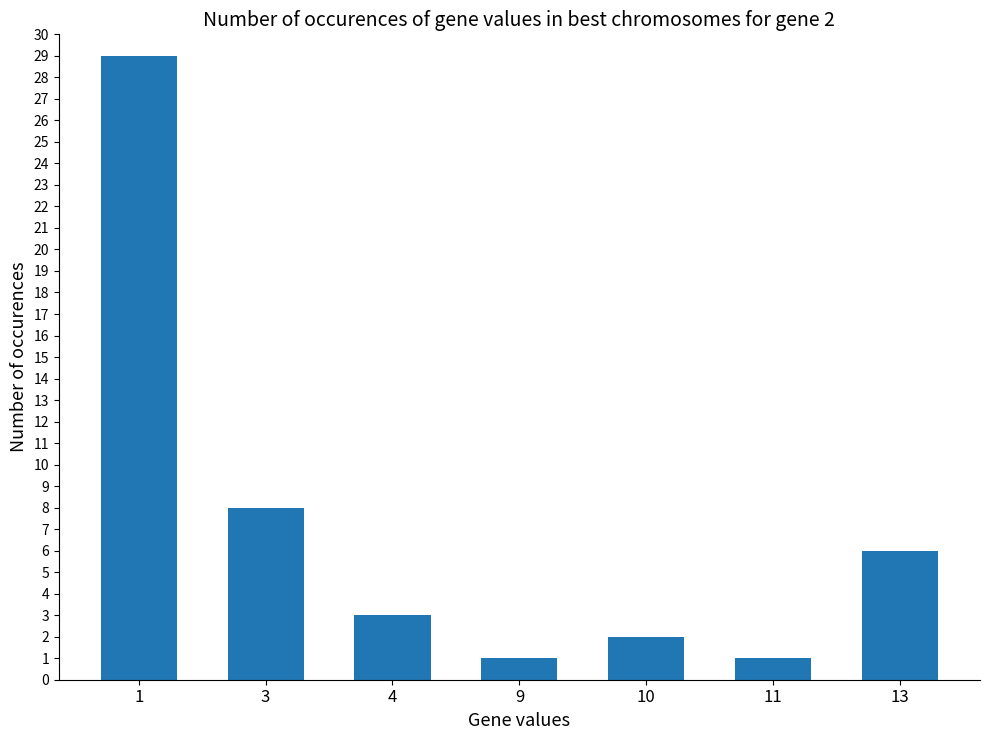

Does the chart contain stacked bars?

No